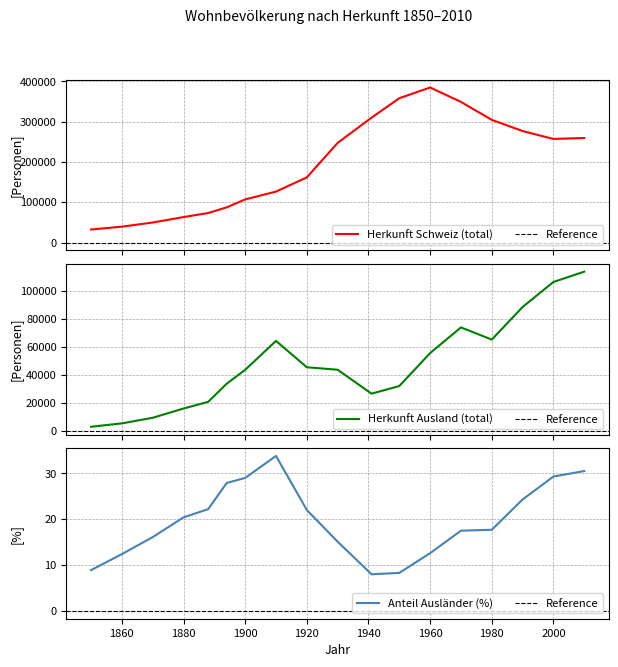

What is the sum of all Anteil Auslaenderinnen und Auslaender (%) values?

356.0